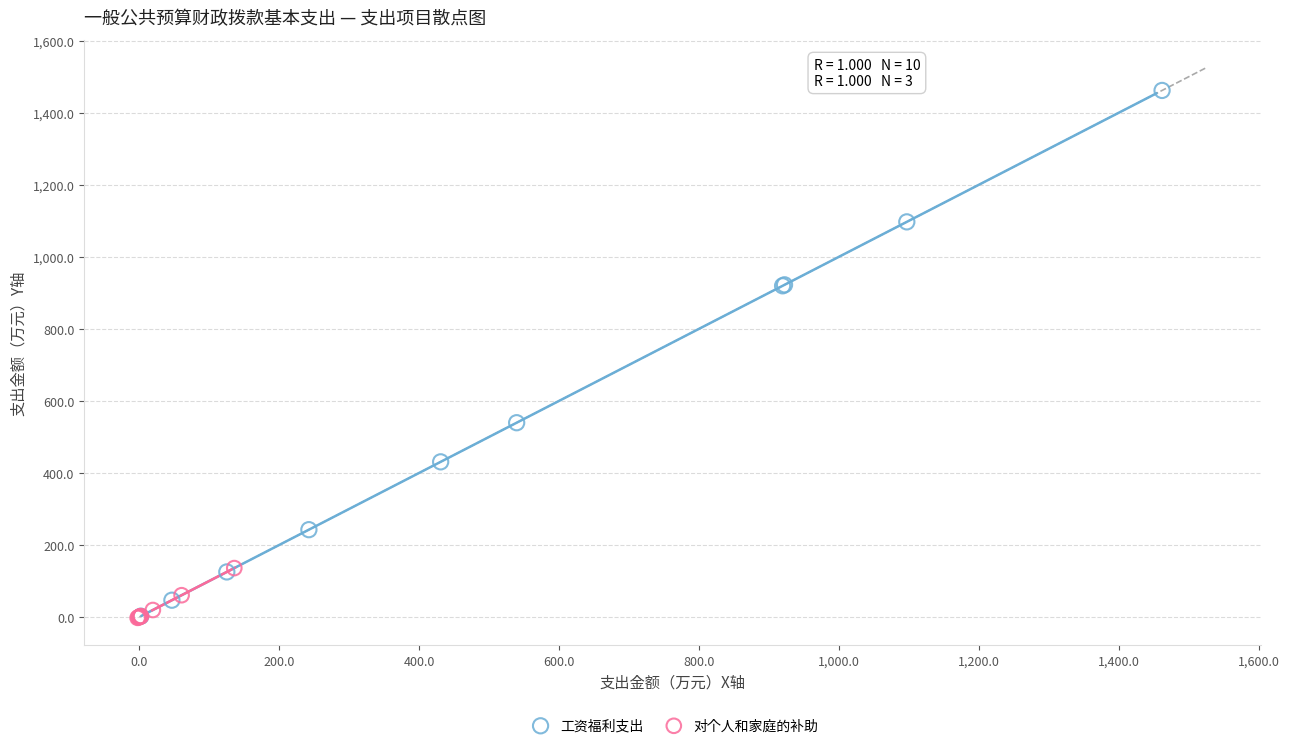

Which series contains the highest Y value?

工资福利支出